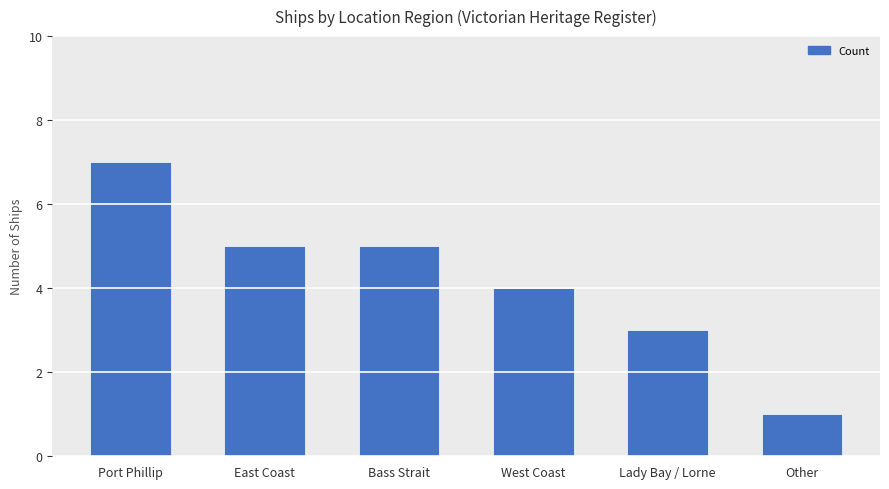

Reading left to right, transcribe all the data shown in this chart.

7	5	5	4	3	1